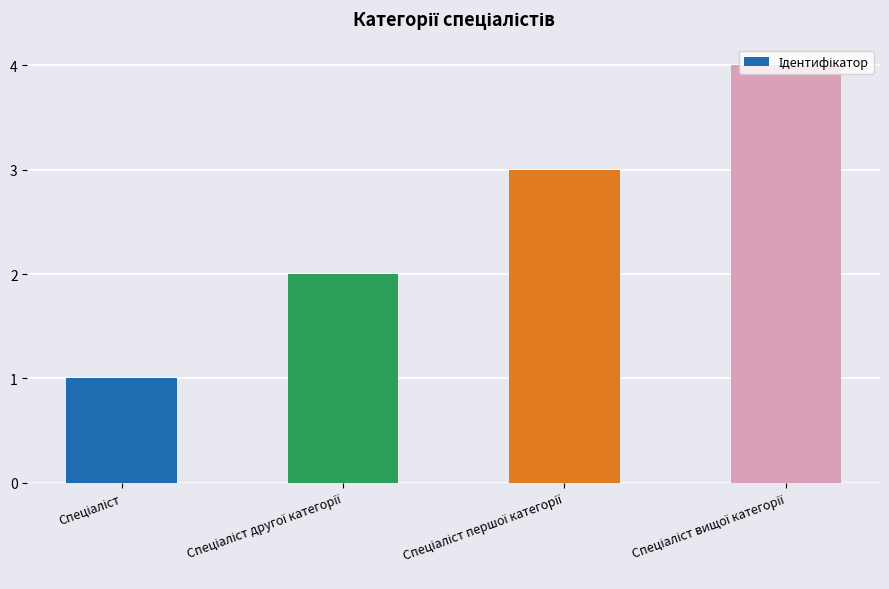

What is the greatest value displayed?

4